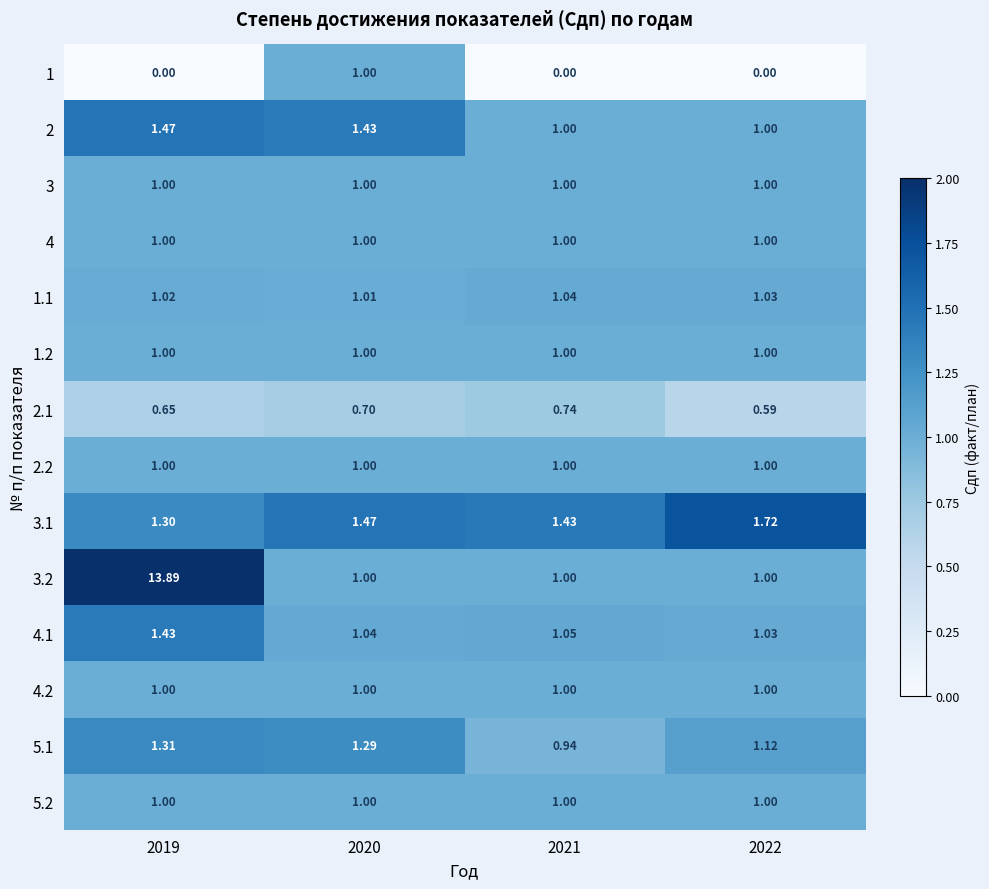

Which series has the largest range (max minus min)?

3.2